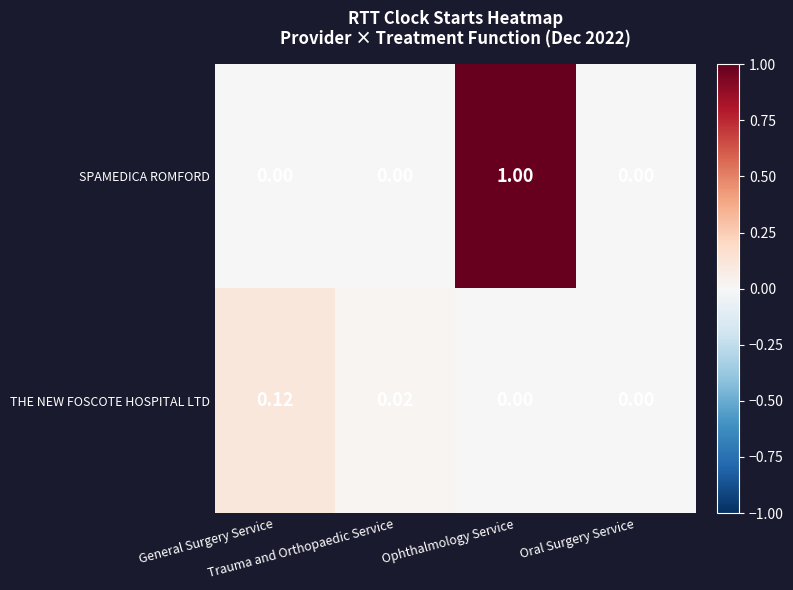

Which series has the largest total across all categories?

SPAMEDICA ROMFORD